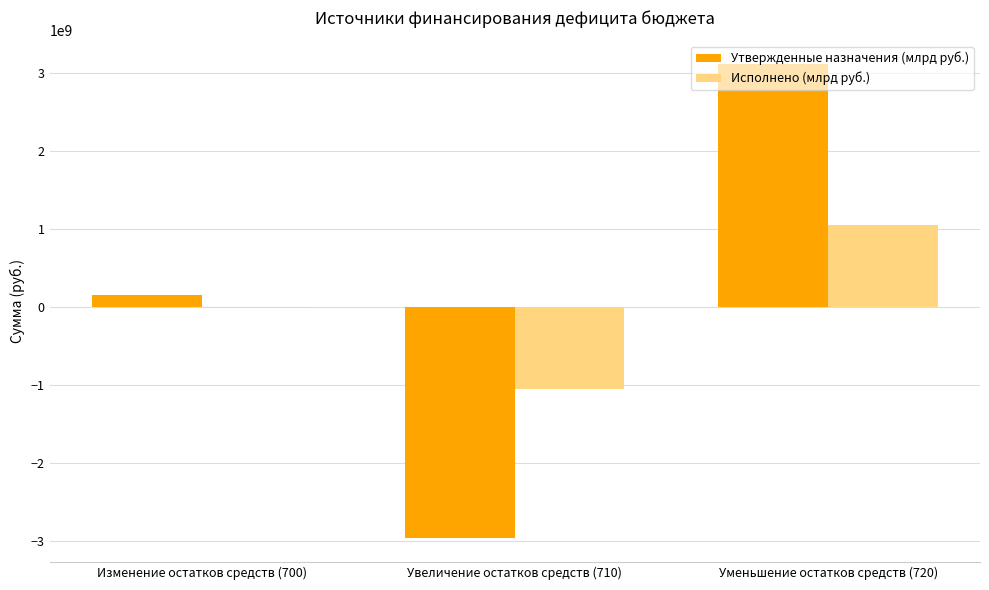

Between Изменение остатков средств (700) and Увеличение остатков средств (710), which series saw the biggest shift?

Утвержденные назначения (млрд руб.)